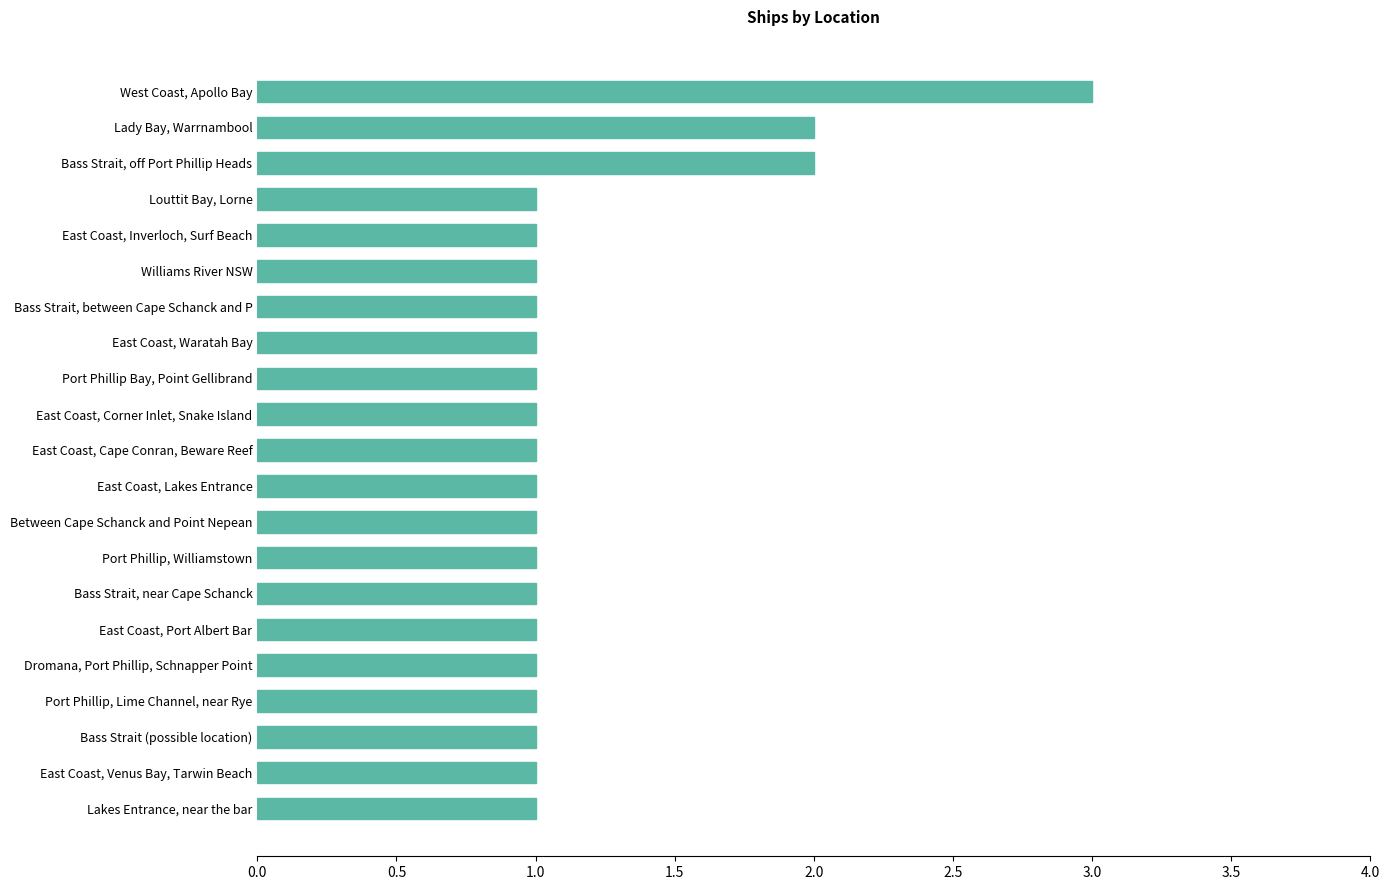

Is it true that the value at Port Phillip, Williamstown is 1?

True